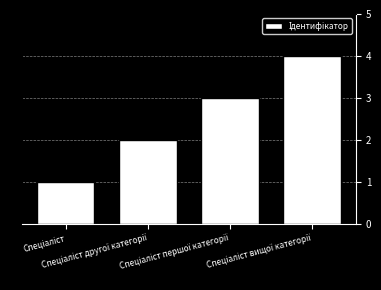

What is the difference between the maximum and minimum values?

3